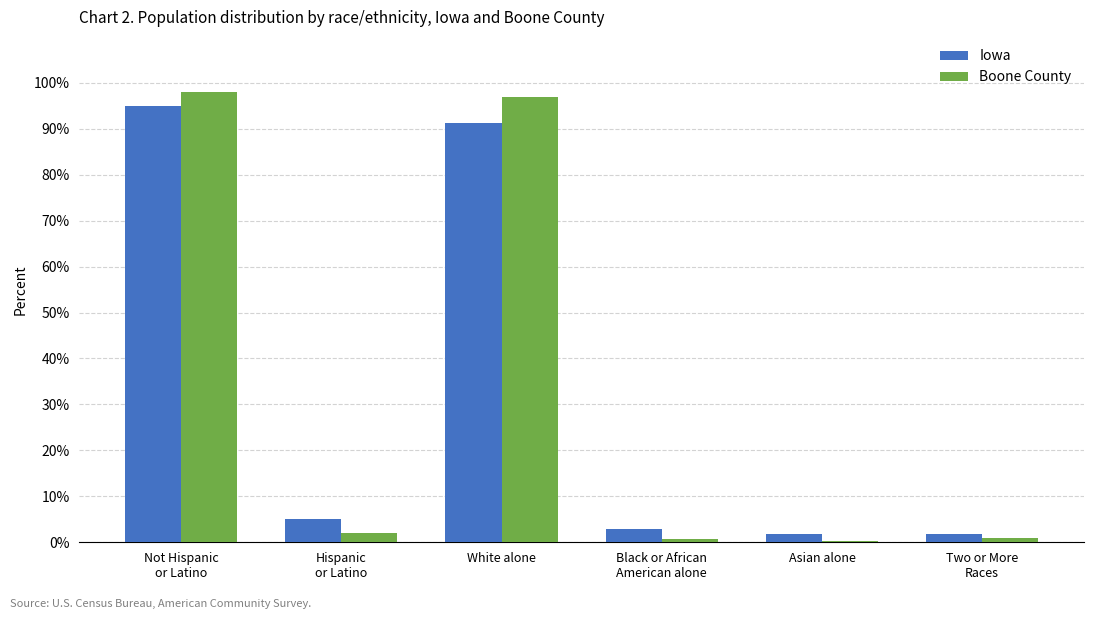

Is it true that Boone County equals 1.9 at Hispanic
or Latino?

True